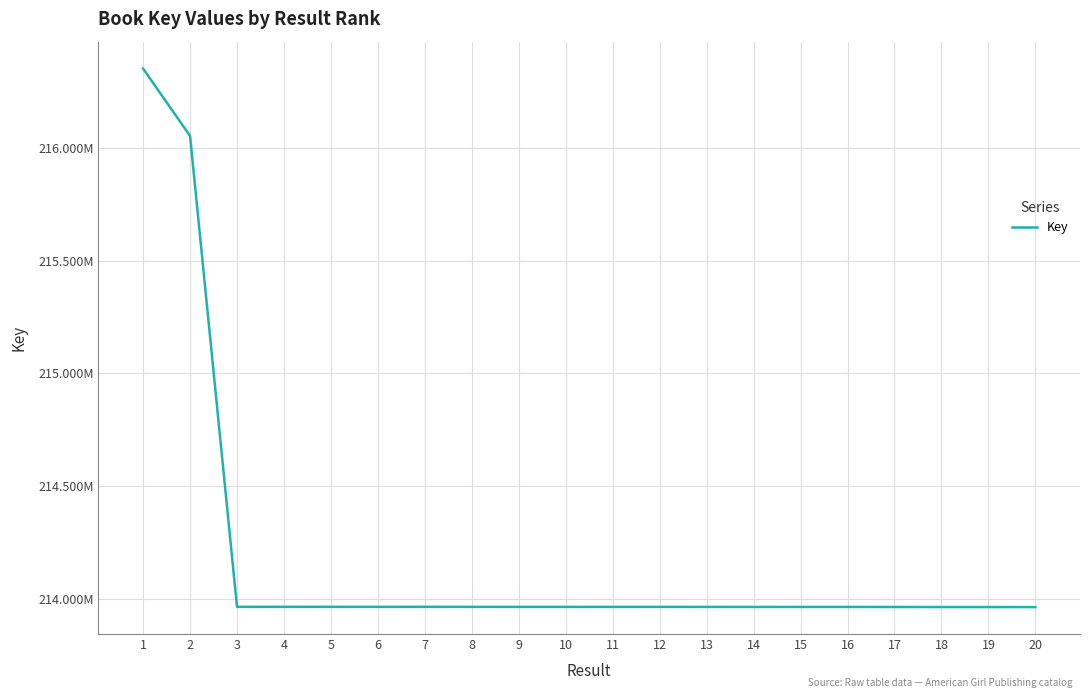

How many interior local valleys (lower than both neighbors) does the data have?

3